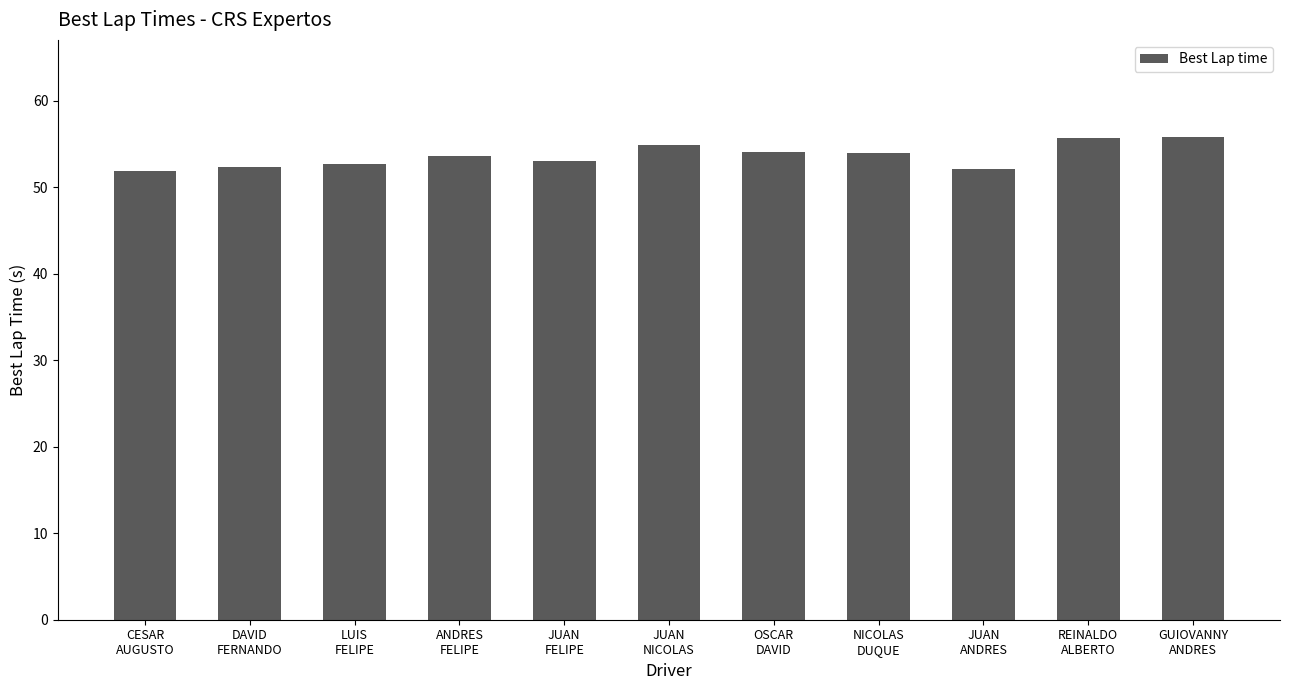

How many series are shown in this chart?

1